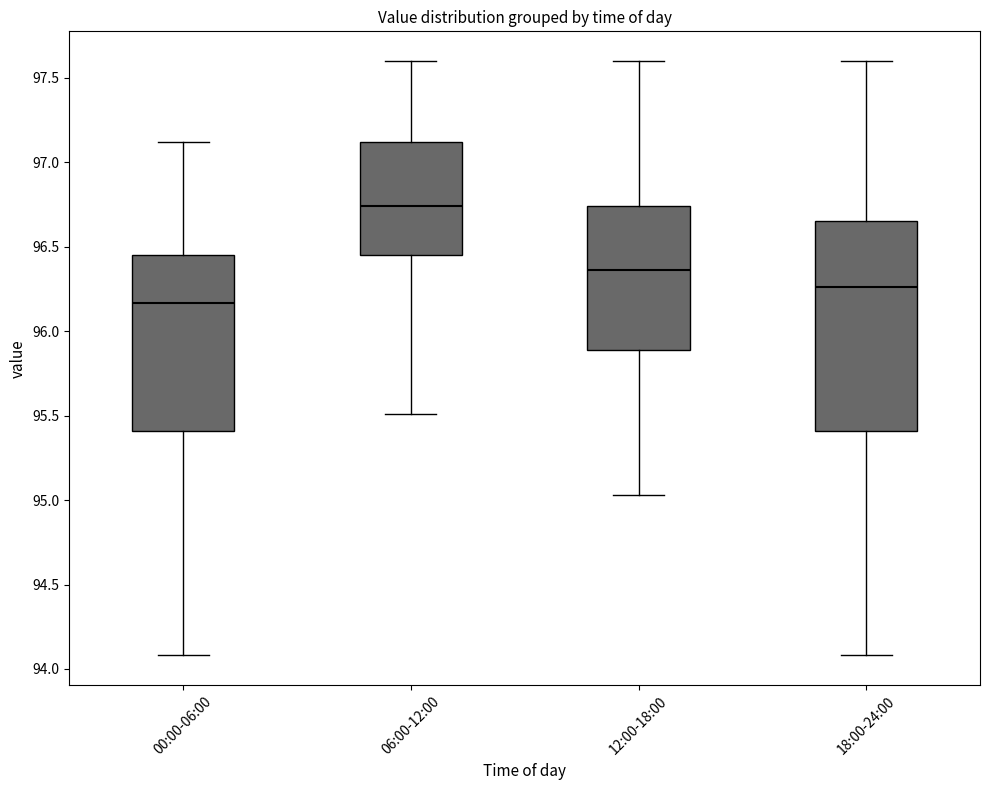

Reading left to right, transcribe this box plot: for each box, give where its median line is, the range the box spans, and where its two whiskers end, as read against the y-axis. The values are not printed on the chart, so give them approximately, as read against the axis.

00:00-06:00: median 96.15, box 95.40 to 96.45, whiskers 94.10 to 97.10
06:00-12:00: median 96.75, box 96.45 to 97.10, whiskers 95.50 to 97.60
12:00-18:00: median 96.35, box 95.90 to 96.75, whiskers 95.05 to 97.60
18:00-24:00: median 96.25, box 95.40 to 96.65, whiskers 94.10 to 97.60